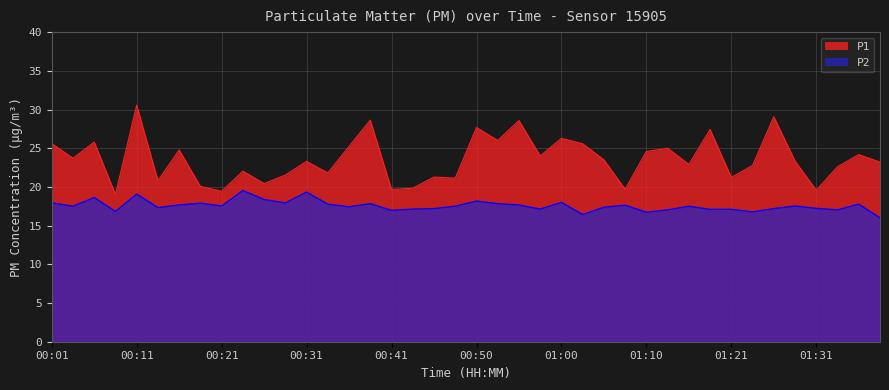

Which series has the largest total across all categories?

P1